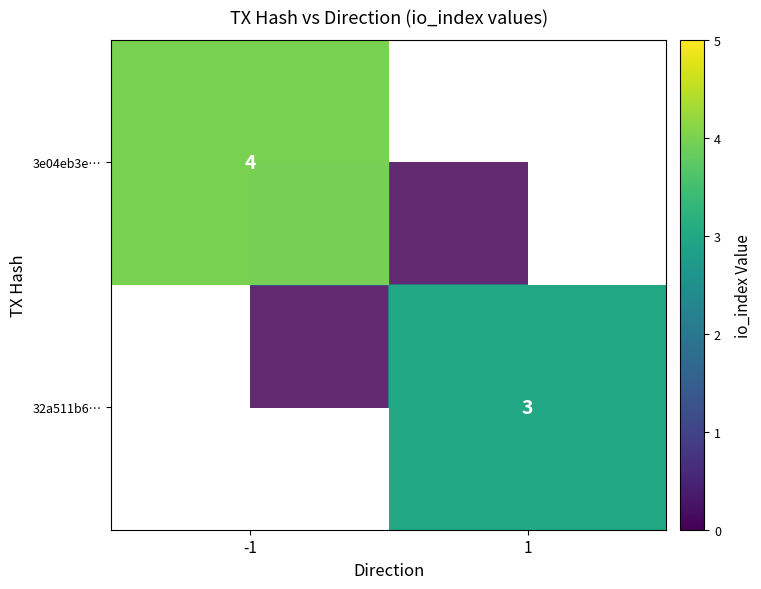

Which series has the largest range (max minus min)?

3e04eb3e…